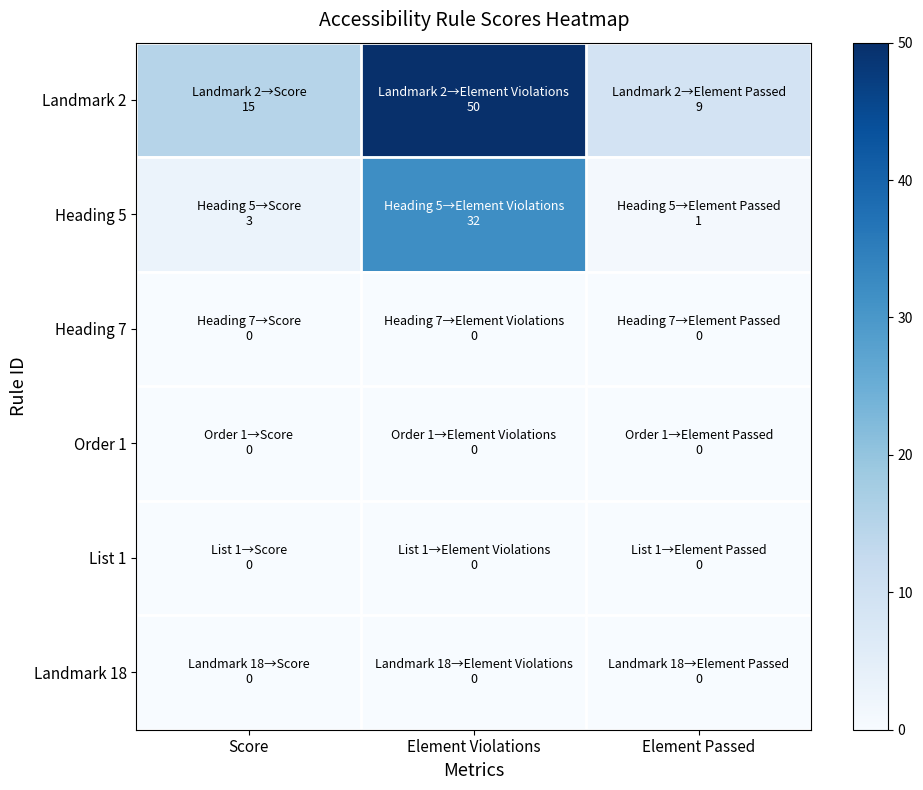

Rank the series at Score from highest to lowest value.

Landmark 2, Heading 5, Heading 7, Order 1, List 1, Landmark 18